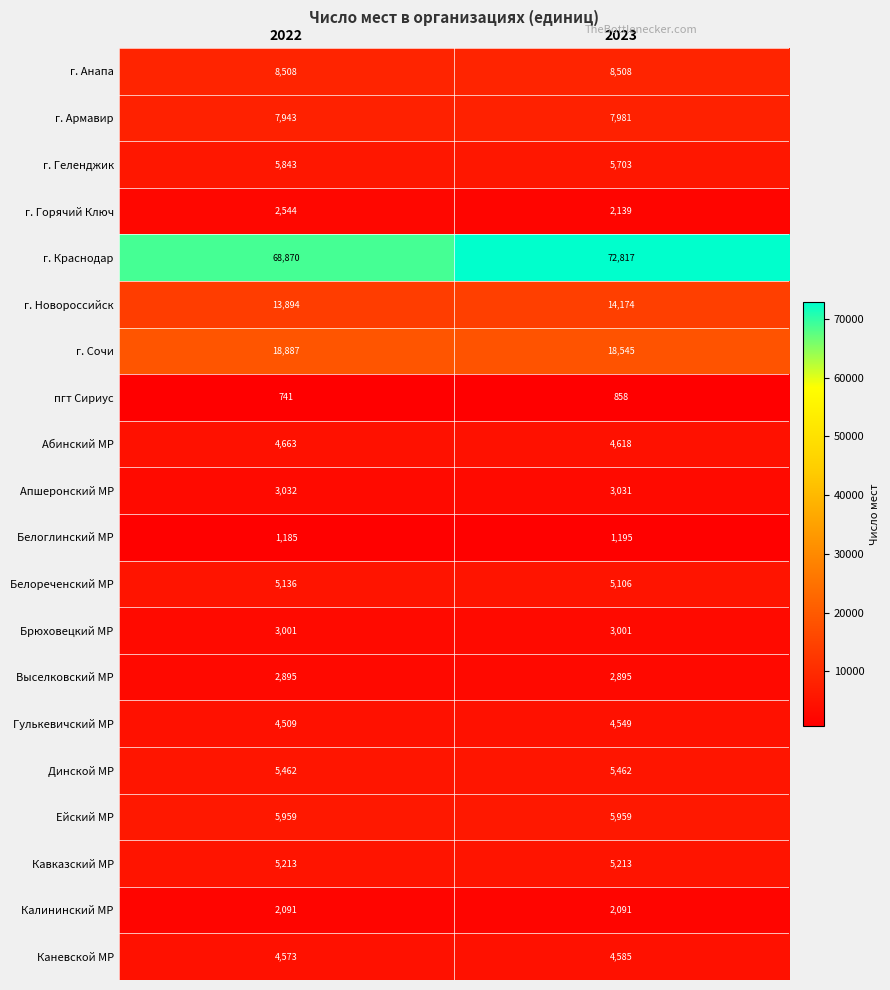

Which series has the widest spread of values?

г. Краснодар